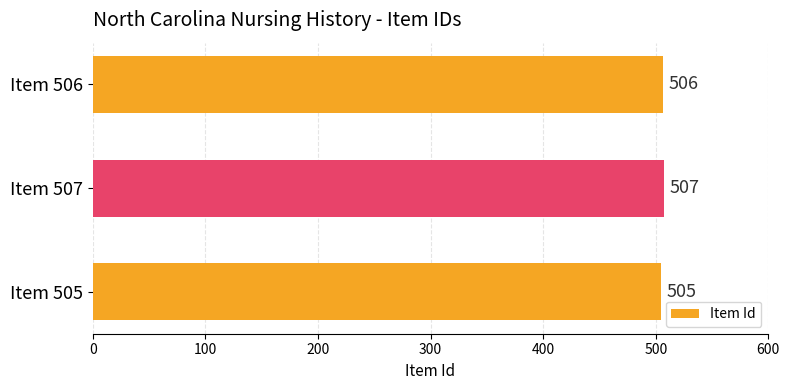

Rank the categories by value from lowest to highest.

Item 505, Item 506, Item 507